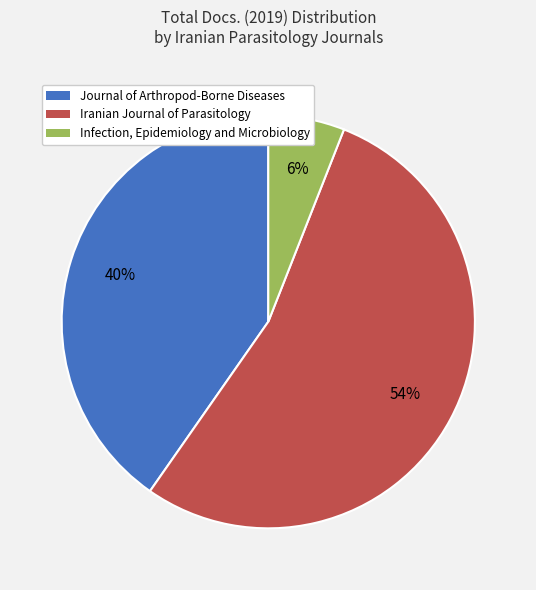

Which has a higher value, Infection, Epidemiology and Microbiology or Iranian Journal of Parasitology?

Iranian Journal of Parasitology